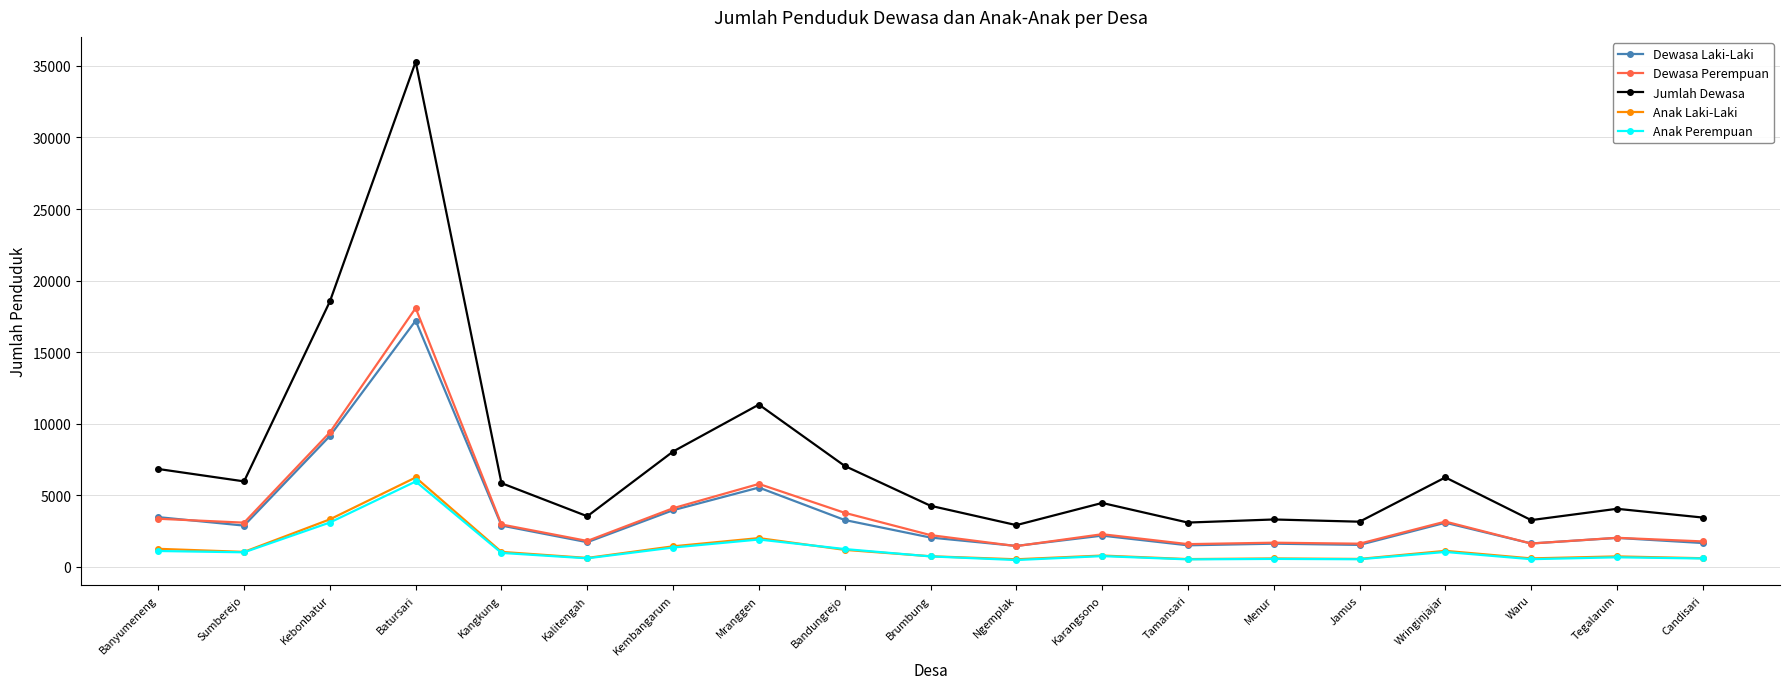

Which series has the largest range (max minus min)?

Jumlah Dewasa